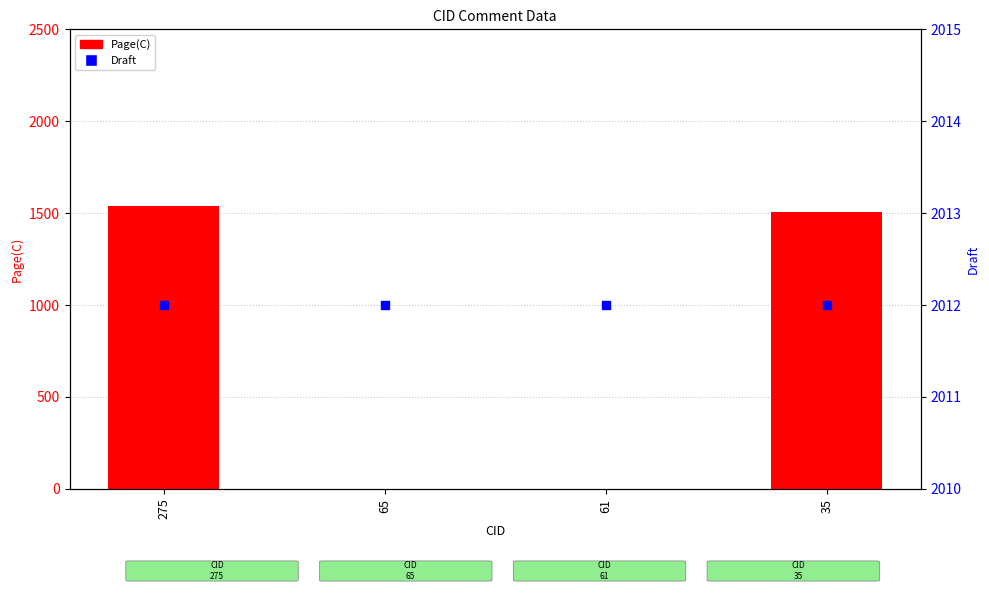

Which series has the largest total across all categories?

Draft